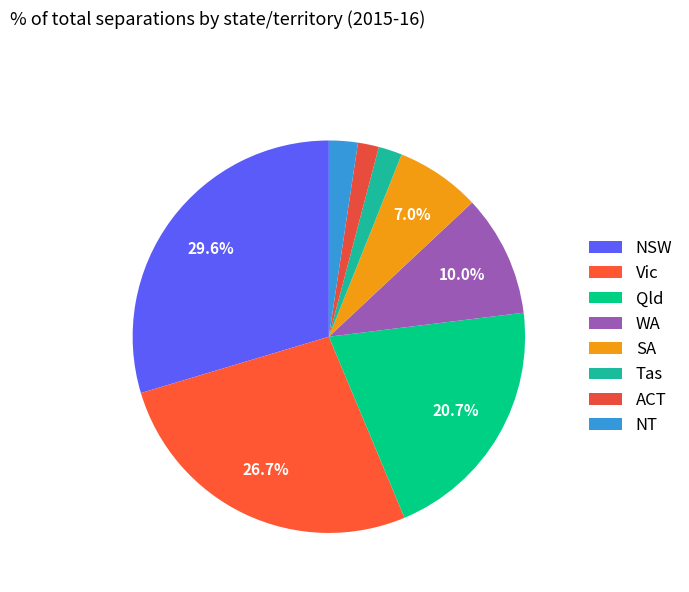

The NT slice represents 16% of the pie. True or false?

False